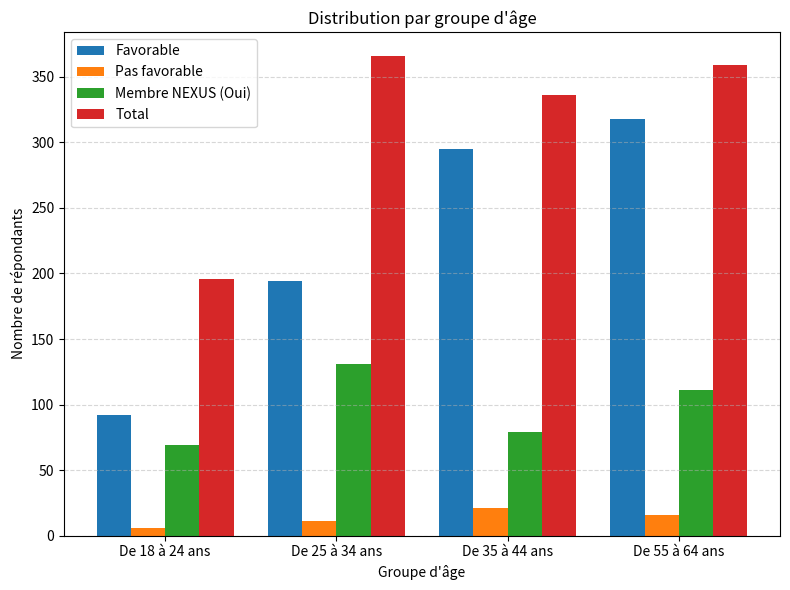

Reading left to right, extract all data points from this chart.

Favorable: De 18 à 24 ans=92	De 25 à 34 ans=194	De 35 à 44 ans=295	De 55 à 64 ans=318
Pas favorable: De 18 à 24 ans=6	De 25 à 34 ans=11	De 35 à 44 ans=21	De 55 à 64 ans=16
Membre NEXUS (Oui): De 18 à 24 ans=69	De 25 à 34 ans=131	De 35 à 44 ans=79	De 55 à 64 ans=111
Total: De 18 à 24 ans=196	De 25 à 34 ans=366	De 35 à 44 ans=336	De 55 à 64 ans=359